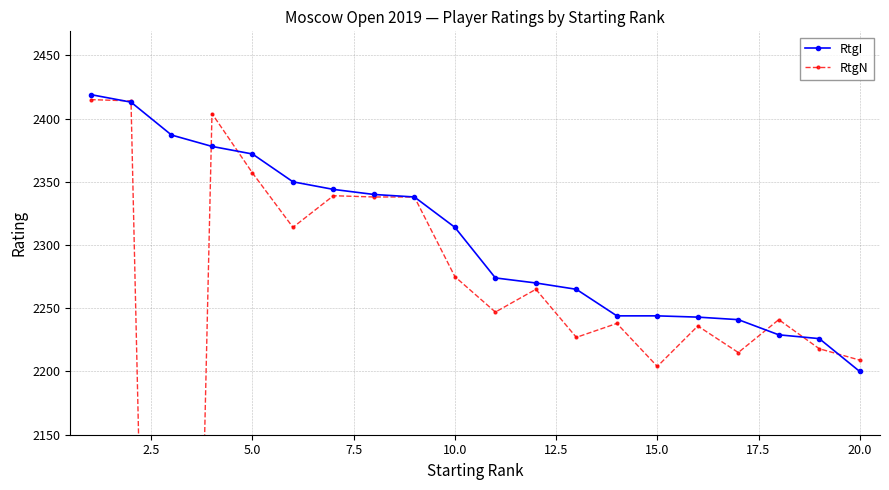

Where is RtgI nearest to the value 2309?

10.0